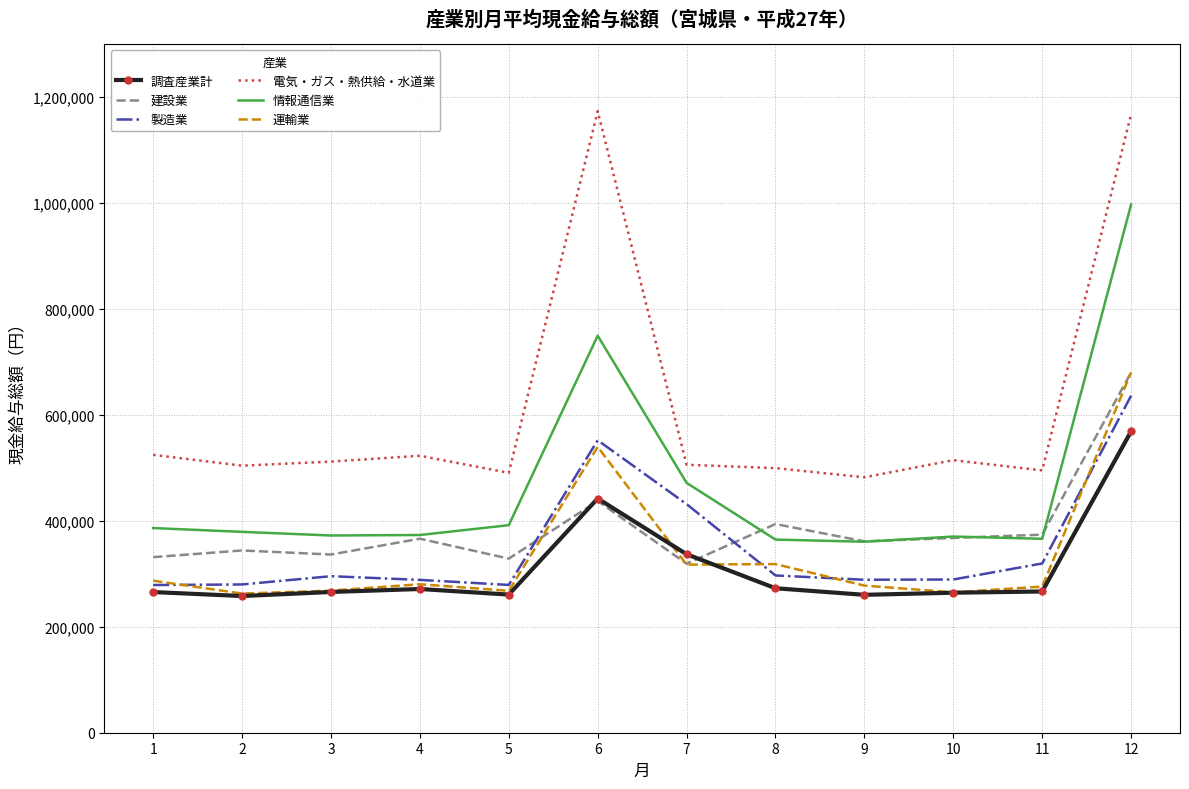

True or false: 建設業 and 電気・ガス・熱供給・水道業 cross at least once.

False